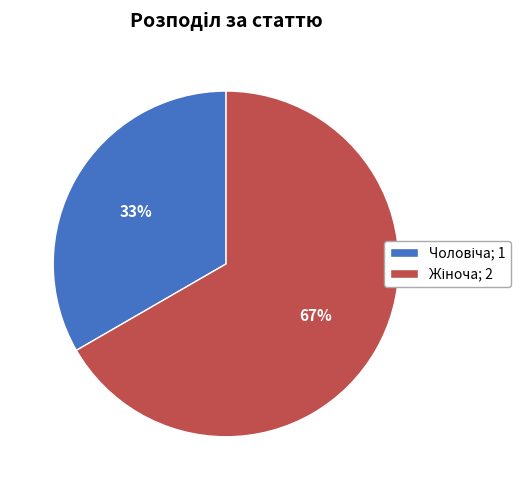

Does any single category account for the majority?

Yes